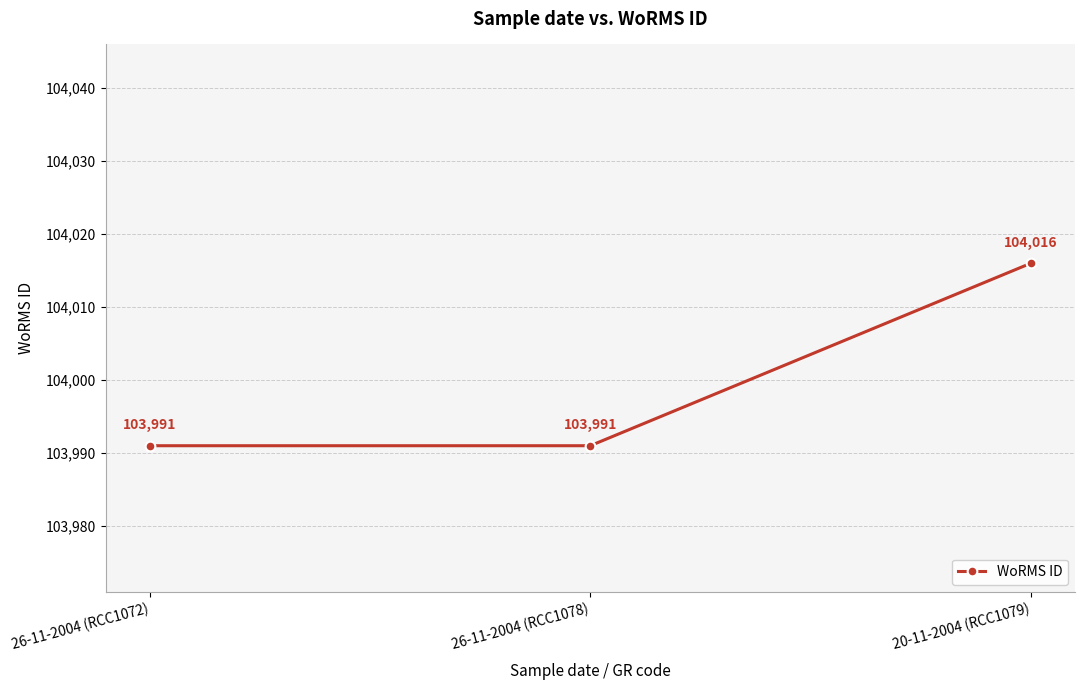

Does the chart display data point markers on the line(s)?

Yes